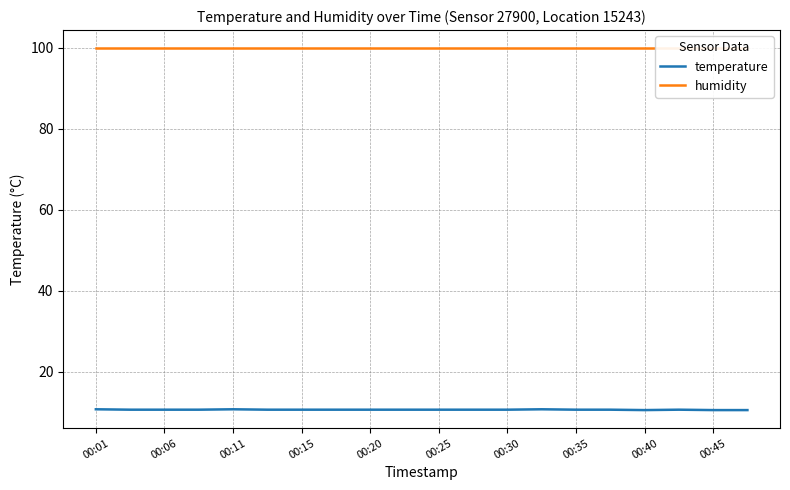

Rank the series by their average value, from highest to lowest.

humidity, temperature